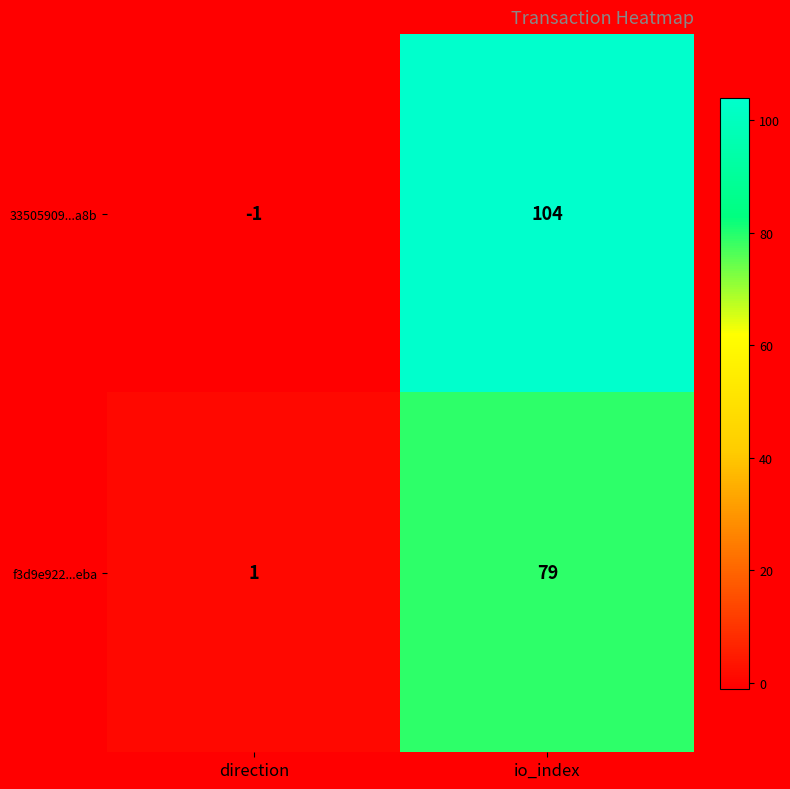

How many data points in f3d9e922...eba are less than 79?

1